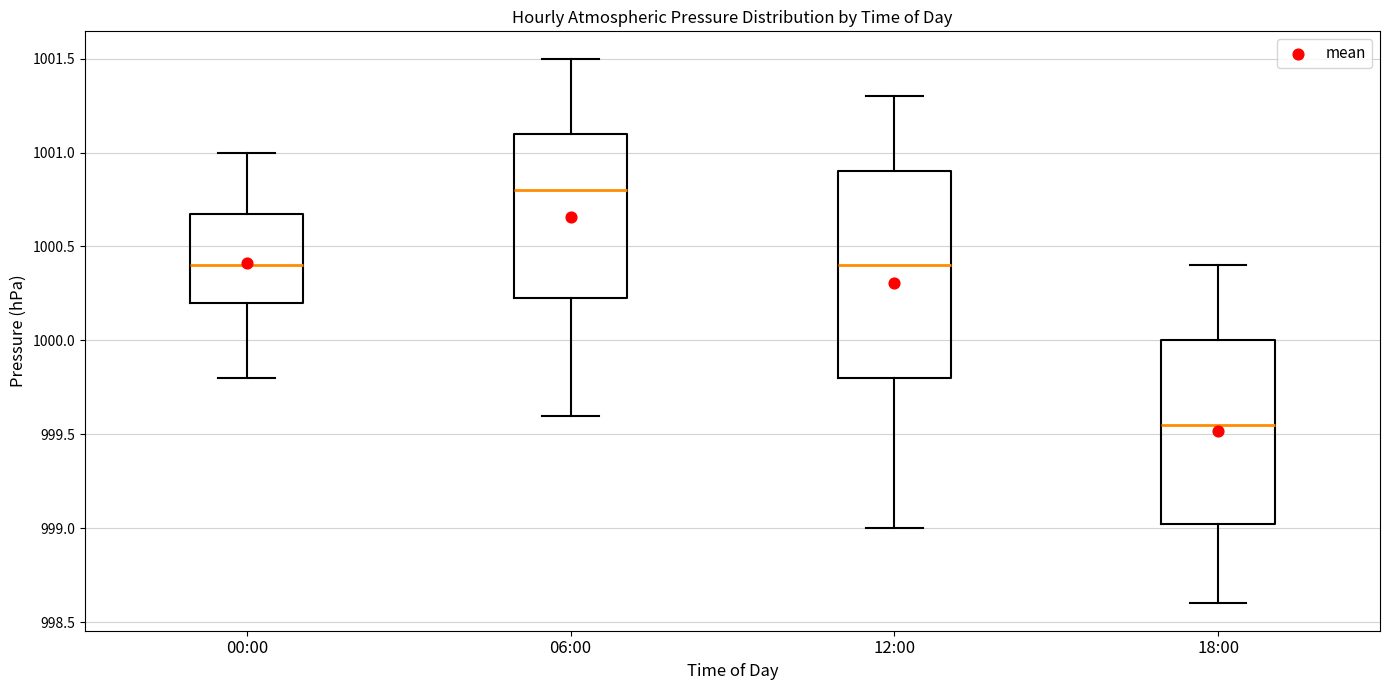

Where does the lower whisker of the box for 06:00 end on the y-axis? The values are not printed on the chart, so give them approximately, as read against the axis.

999.60